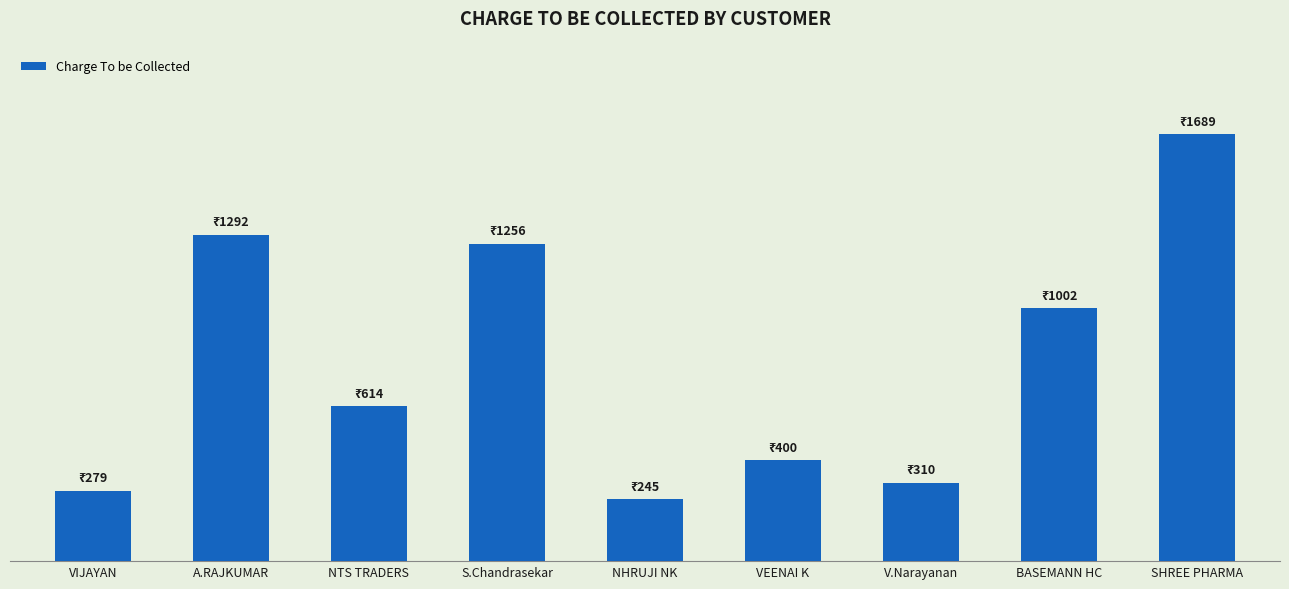

Rank the categories by value from highest to lowest.

SHREE PHARMA, A.RAJKUMAR, S.Chandrasekar, BASEMANN HC, NTS TRADERS, VEENAI K, V.Narayanan, VIJAYAN, NHRUJI NK